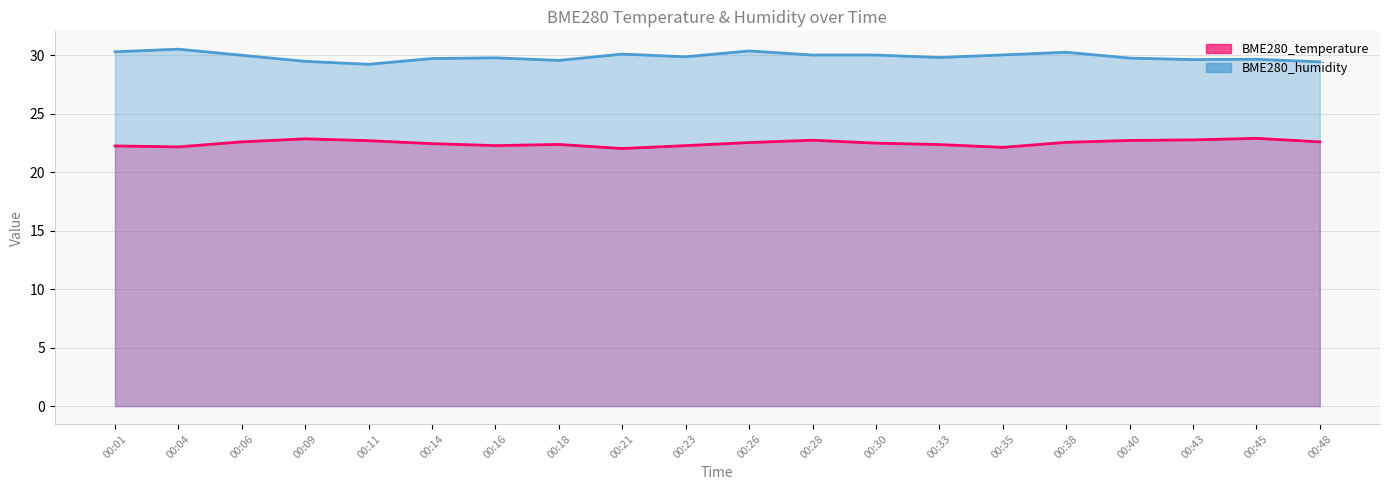

Does the chart have visible grid lines?

Yes